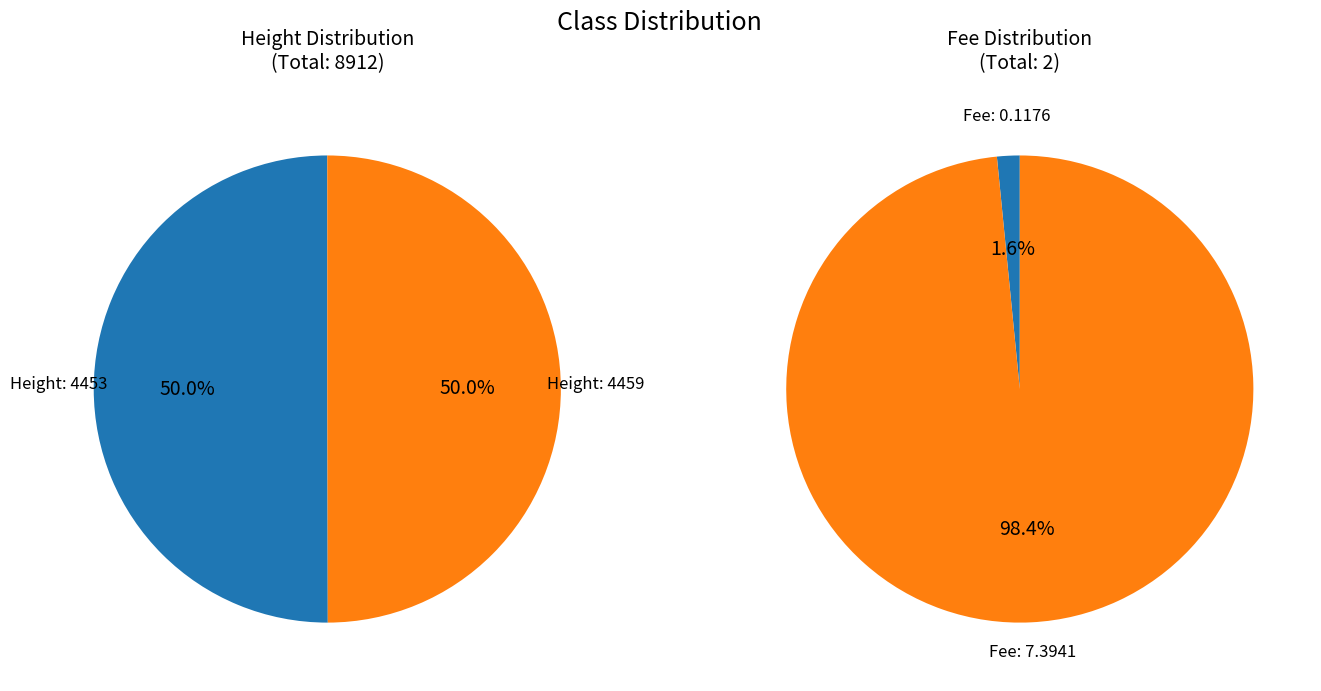

Which category has the smallest portion of the pie?

4453